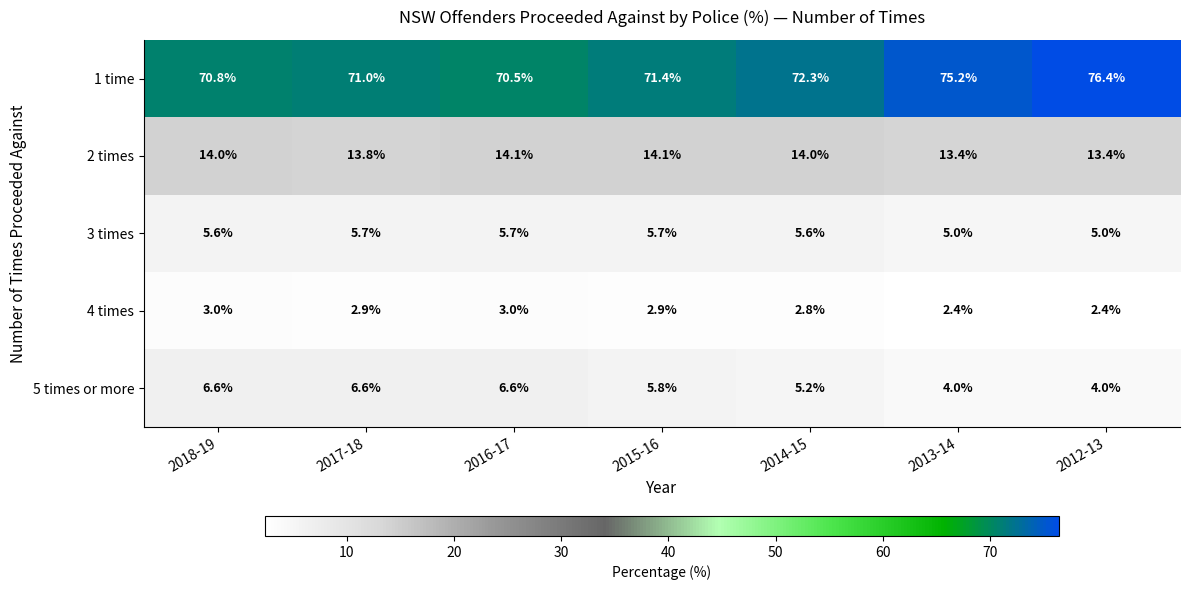

True or false: 2 times has a value of 14.1 at 2015-16.

True